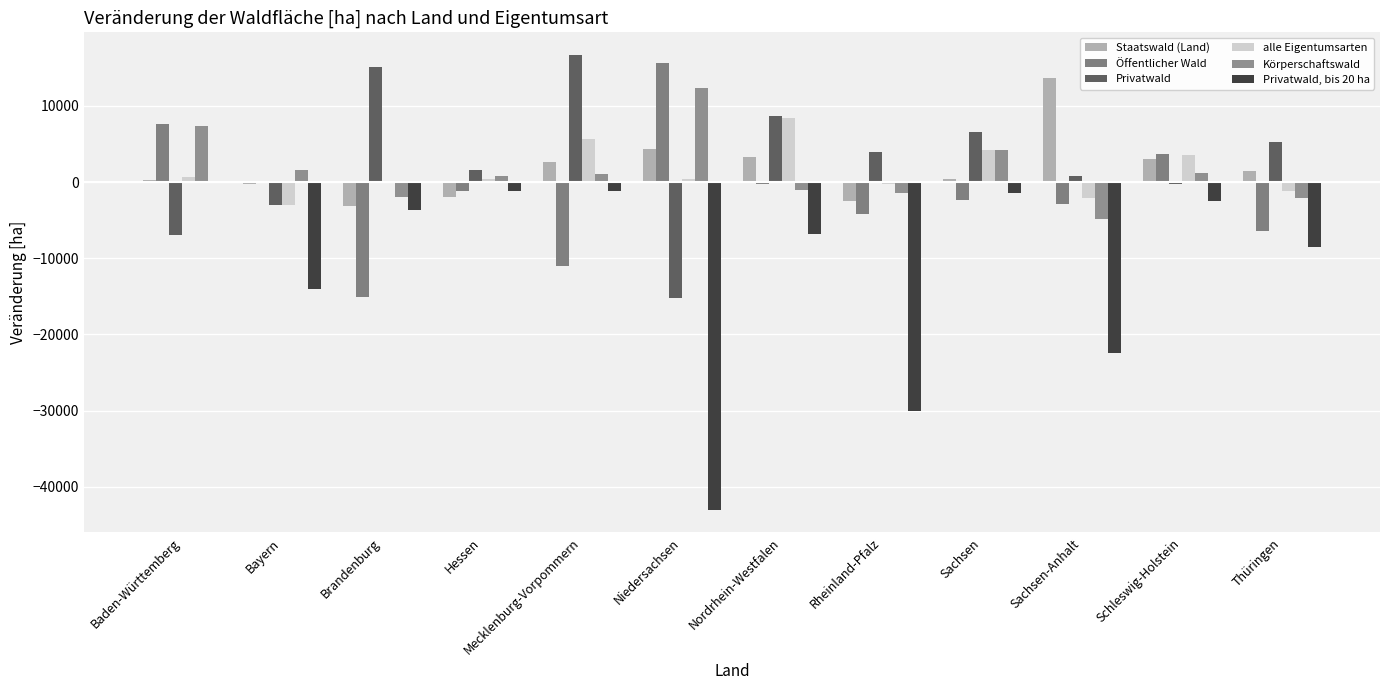

How many categories are shown in the chart?

12